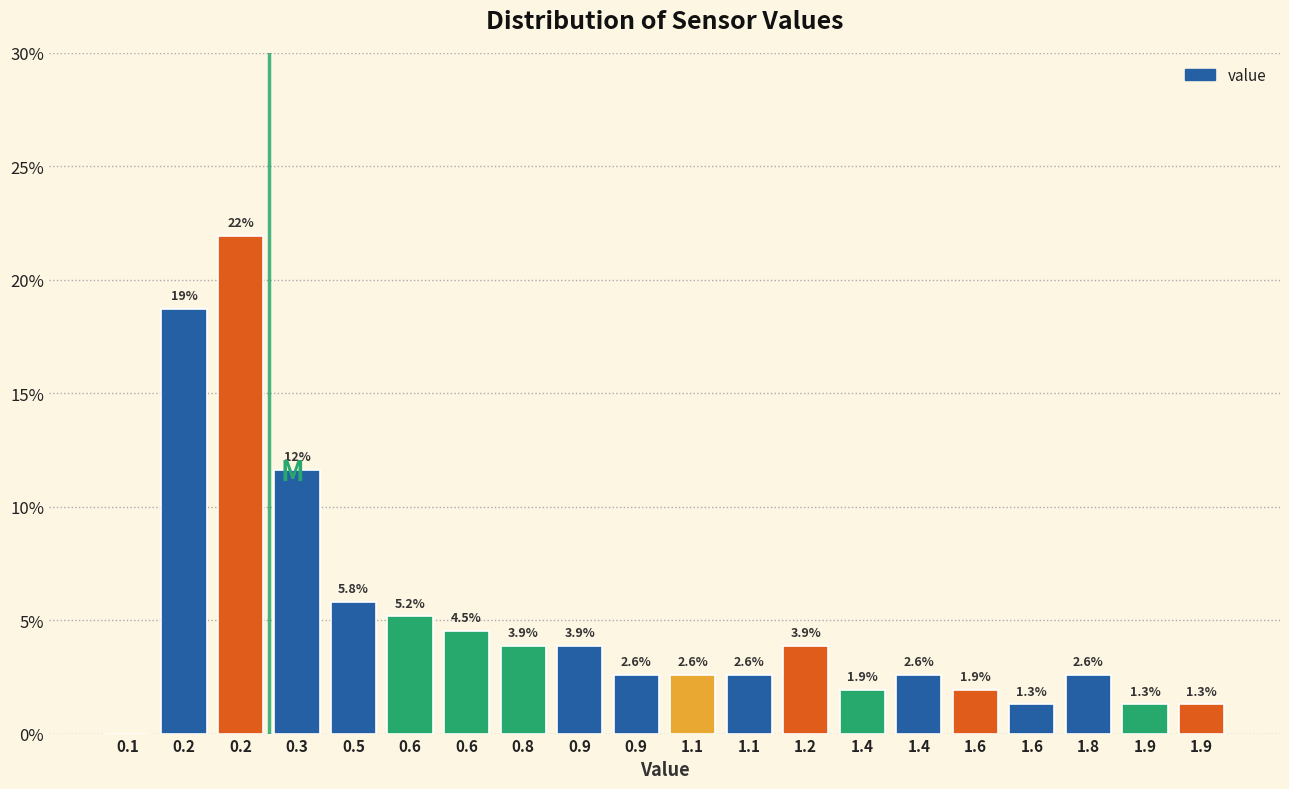

How many categories are shown in the chart?

20